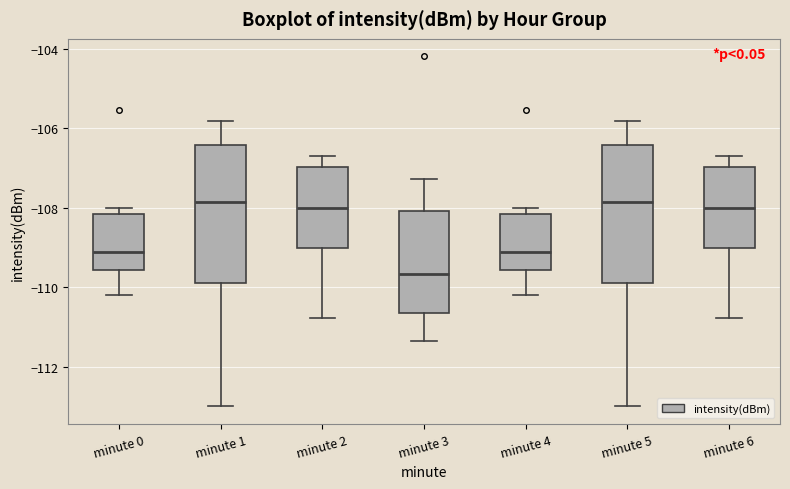

Reading left to right, read every box against the y-axis: the position of its median line, the range the box covers, and the ends of its whiskers. The values are not printed on the chart, so give them approximately, as read against the axis.

minute 0: median -109.2, box -109.6 to -108.2, whiskers -110.2 to -108.0
minute 1: median -107.8, box -110.0 to -106.4, whiskers -113.0 to -105.8
minute 2: median -108.0, box -109.0 to -107.0, whiskers -110.8 to -106.8
minute 3: median -109.6, box -110.6 to -108.0, whiskers -111.4 to -107.2
minute 4: median -109.2, box -109.6 to -108.2, whiskers -110.2 to -108.0
minute 5: median -107.8, box -110.0 to -106.4, whiskers -113.0 to -105.8
minute 6: median -108.0, box -109.0 to -107.0, whiskers -110.8 to -106.8